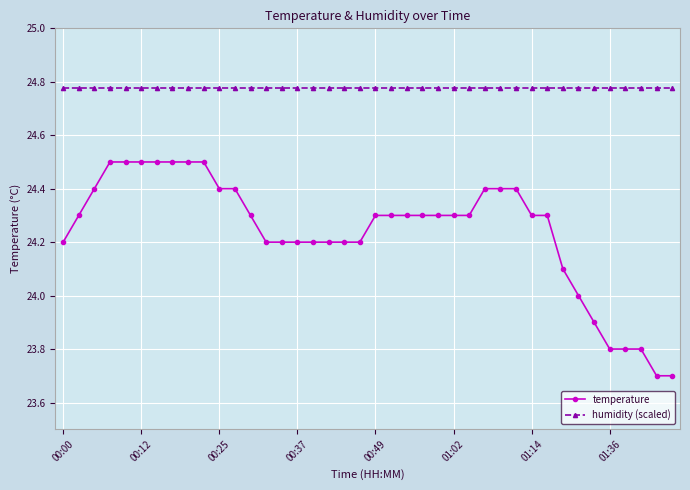

True or false: temperature and humidity (scaled) intersect in this chart.

False